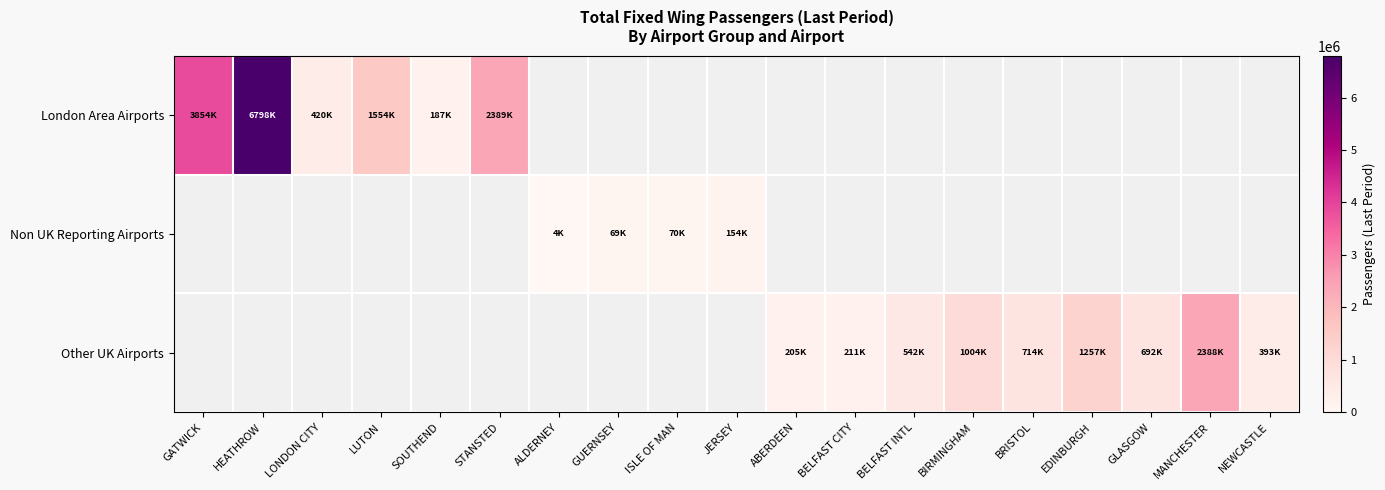

What is the difference between the maximum and minimum values in the London Area Airports series?

6610727.0